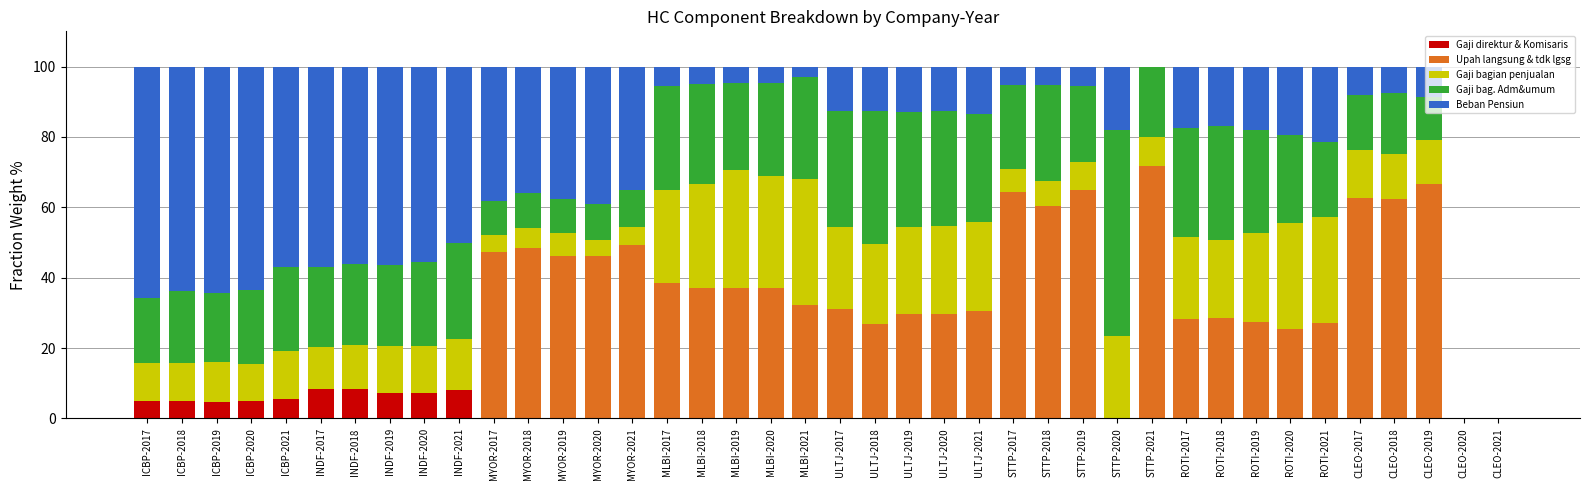

What is the total value across all series at ICBP-2019?

100.0